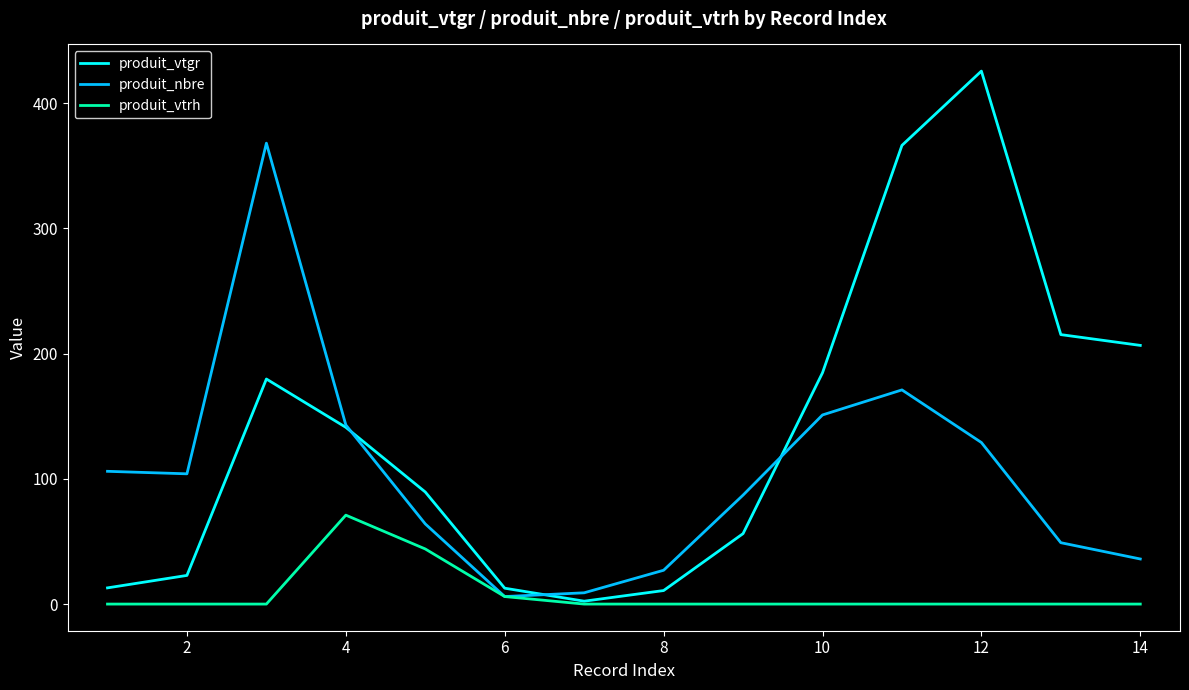

List the series in order of their overall mean, lowest first.

produit_vtrh, produit_nbre, produit_vtgr